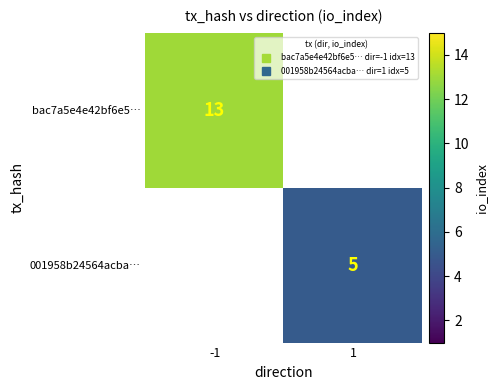

At how many categories does at least one series exceed 6?

1